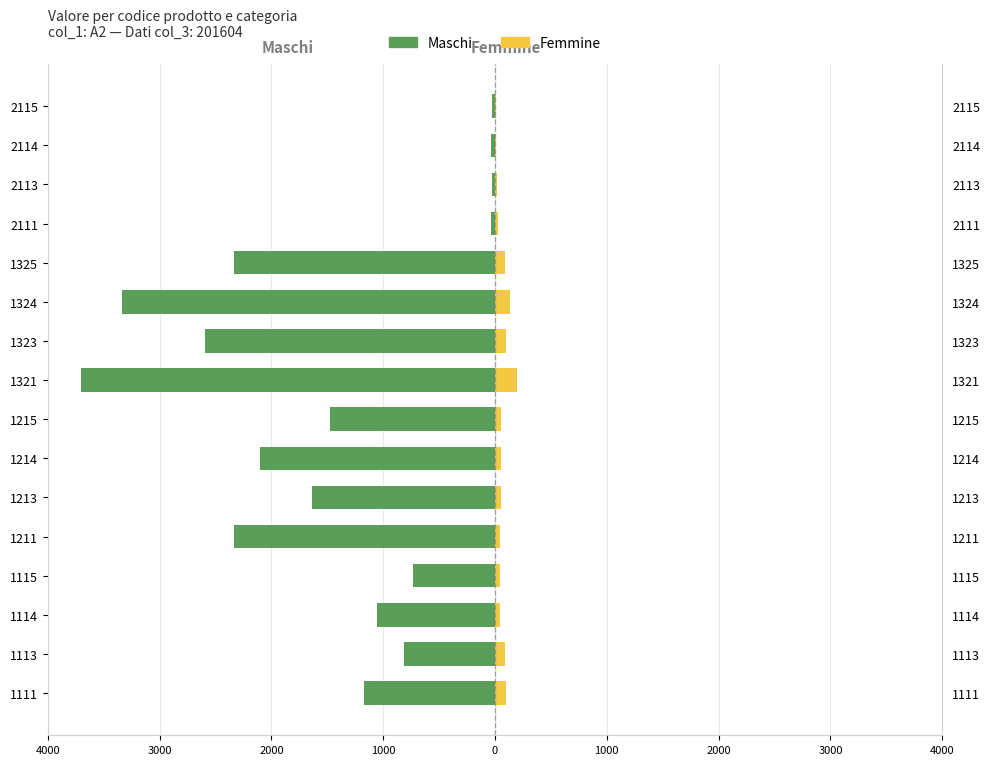

Reading right to left, extract all data points from this chart.

Maschi: -24	-34	-27	-38	-2334	-3334	-2593	-3704	-1472	-2102	-1635	-2335	-736	-1051	-818	-1168
Femmine: 5	10	15	27	86	137	100	200	55	55	55	48	48	48	86	100